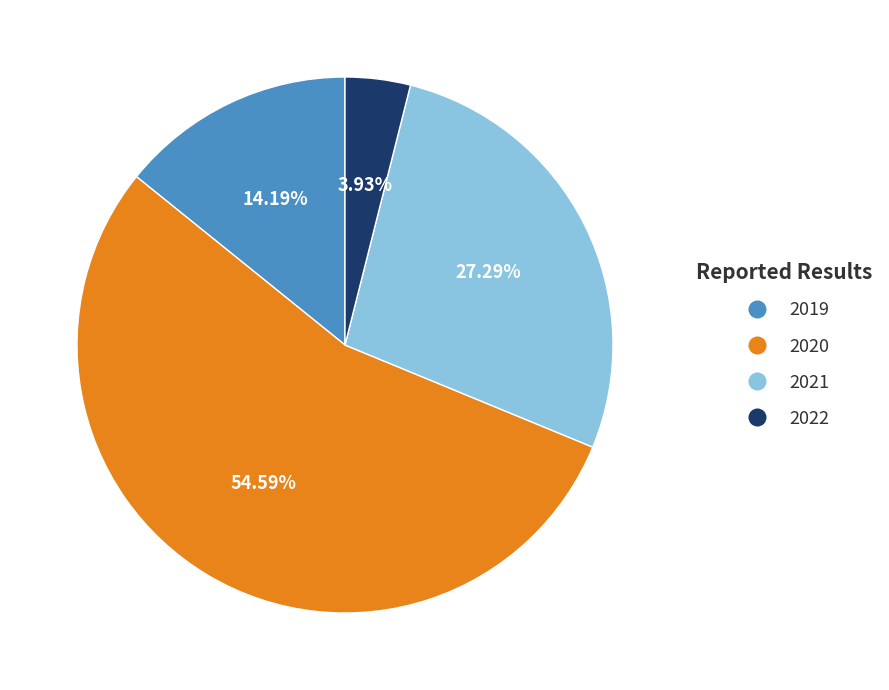

Is there a majority slice in this chart?

Yes